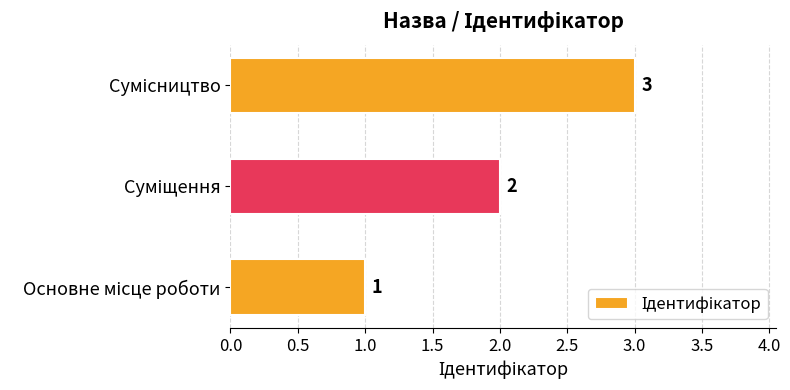

Count the values in the range 1 to 3.

3